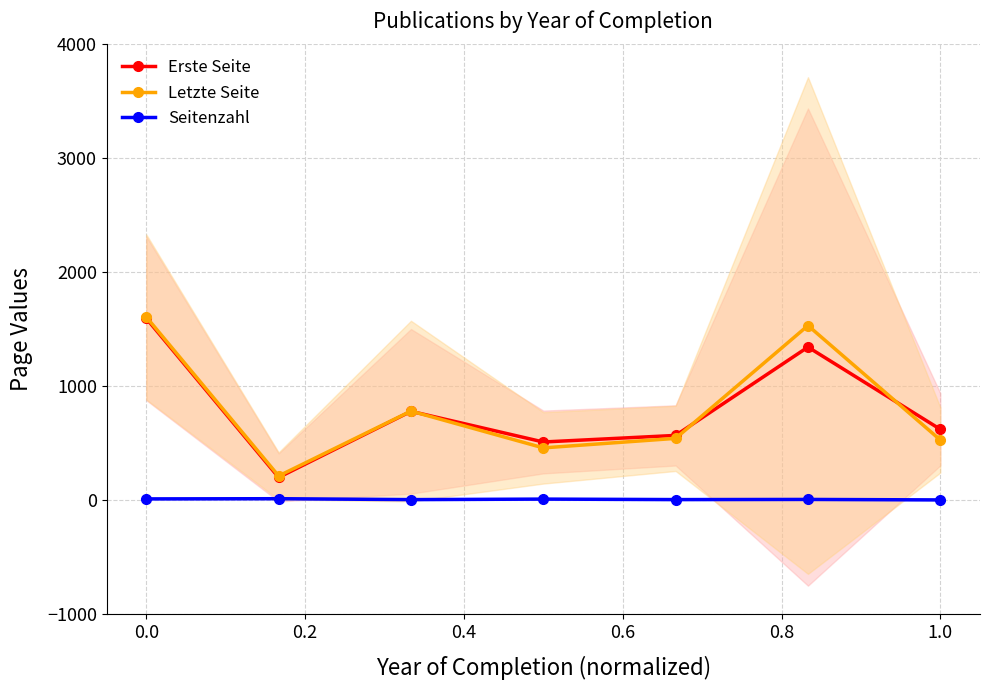

True or false: Letzte Seite and Seitenzahl intersect in this chart.

False